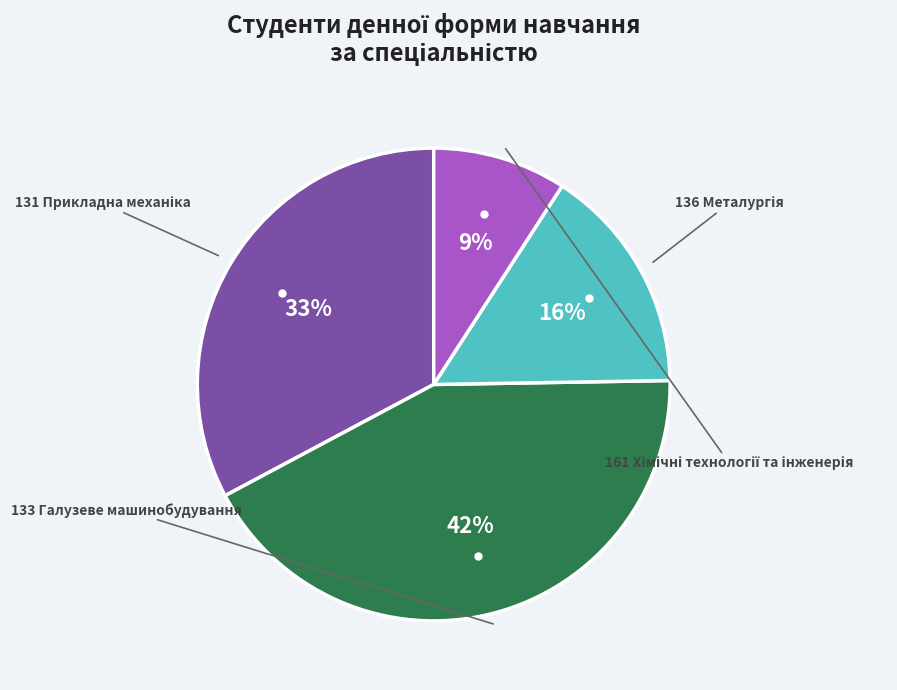

What percentage is the 133 Галузеве машинобудування slice, to the nearest percent?

42%